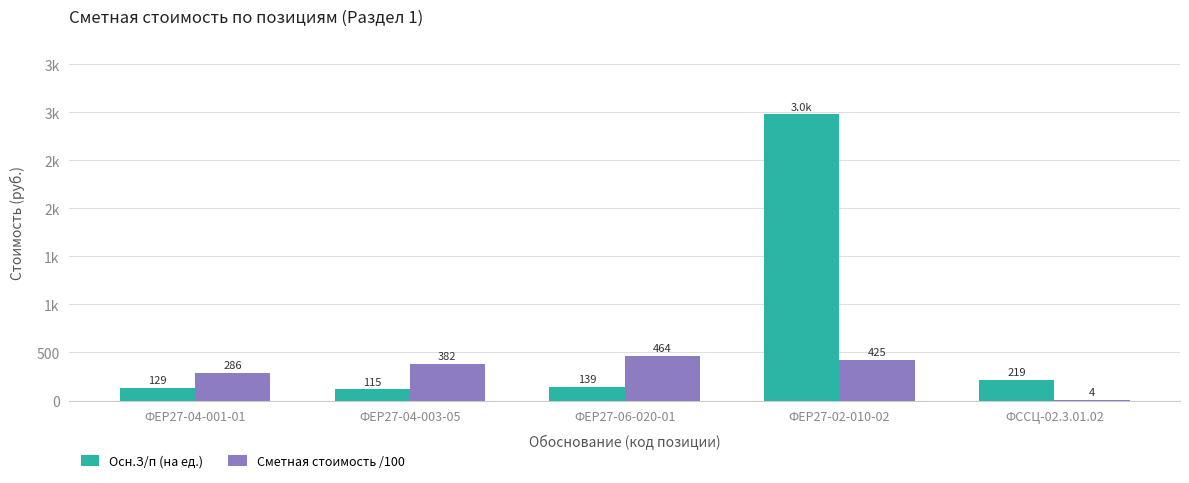

What is the sum of all Сметная стоимость /100 values?

1561.7